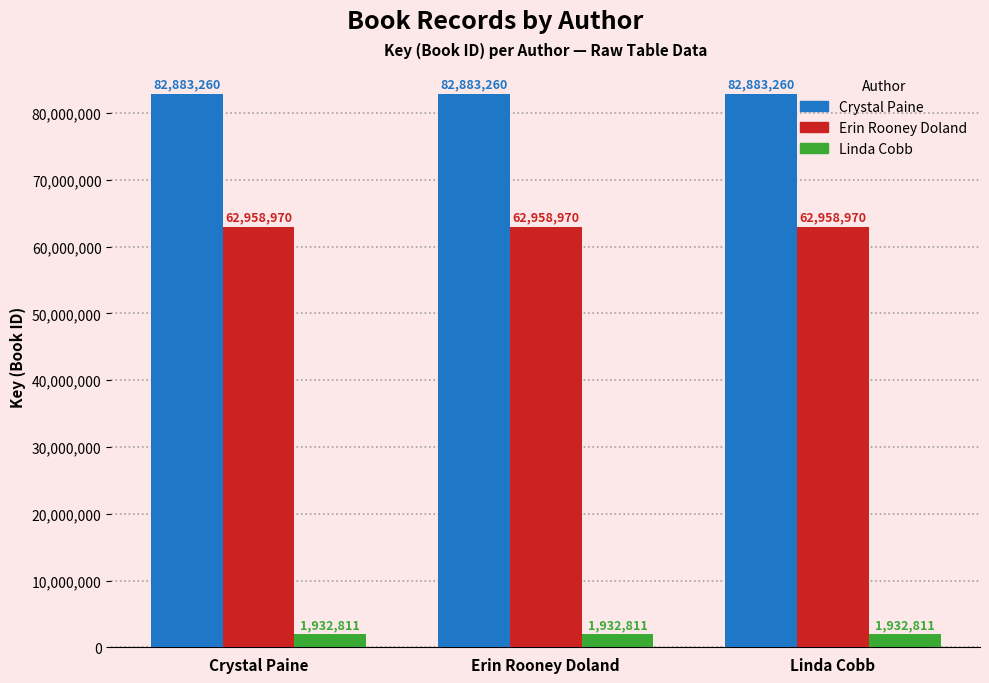

List the series in order of their overall mean, lowest first.

Linda Cobb, Erin Rooney Doland, Crystal Paine